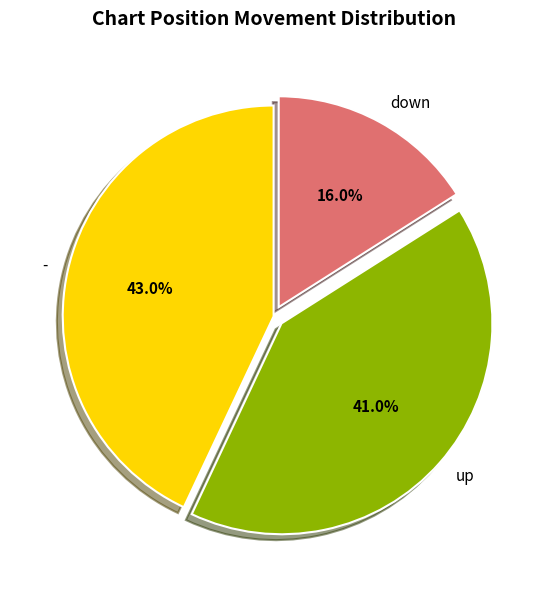

Is it true that down is 30% of the pie?

False